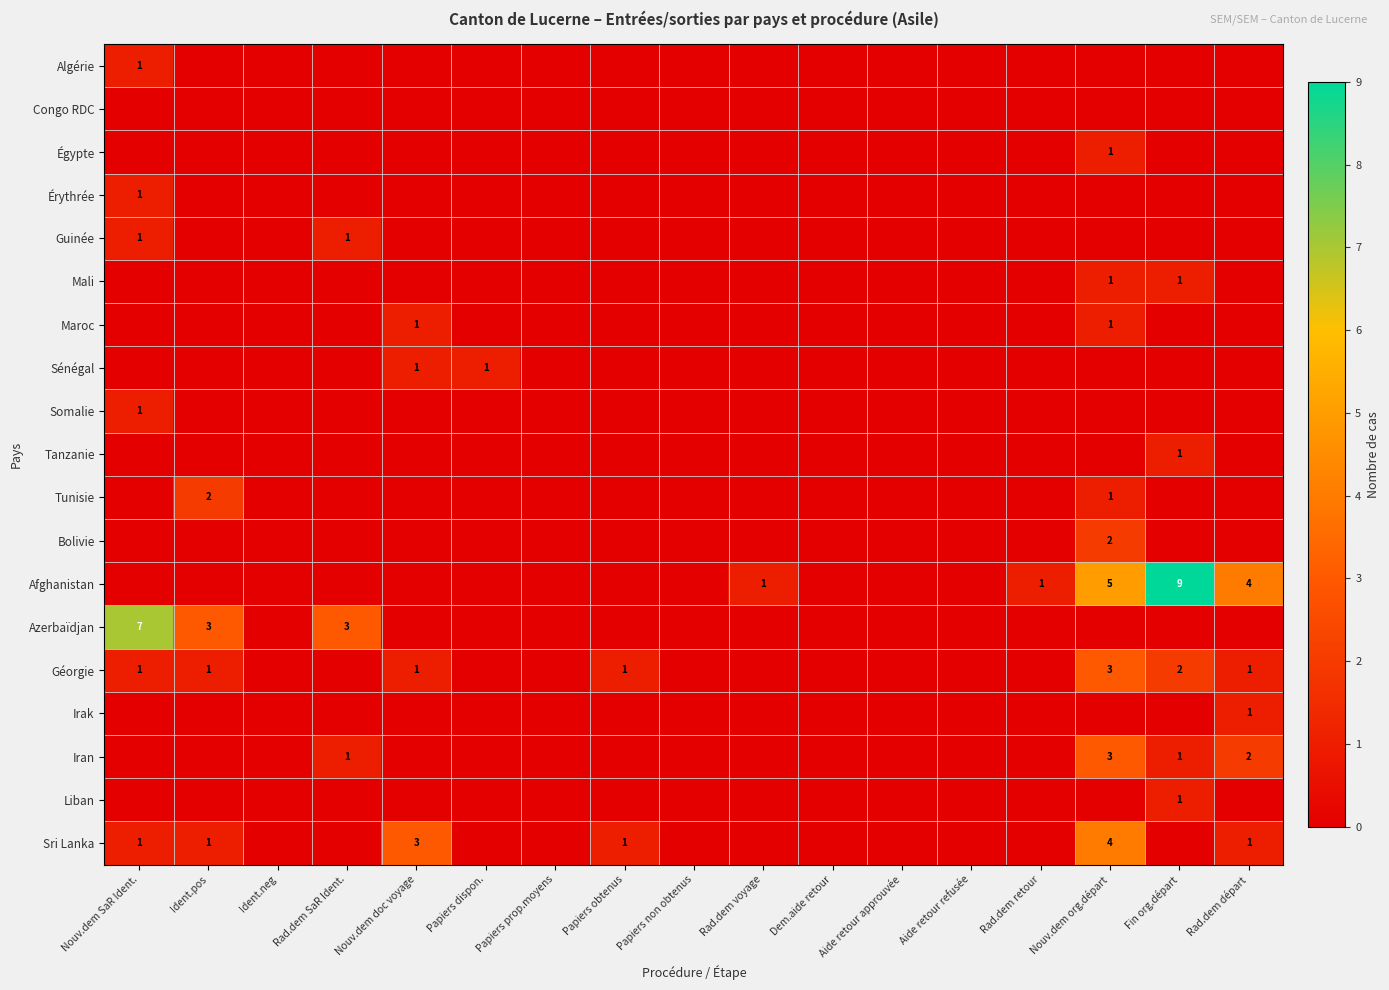

True or false: Irak has a value of 1 at Rad.dem départ.

True